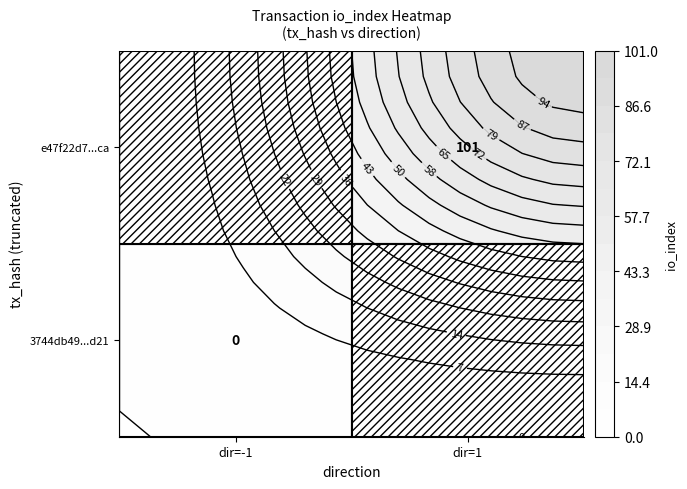

The e47f22d7548b1746f75a81eb760b13b987e67ca series shows 1 at direction. True or false?

True